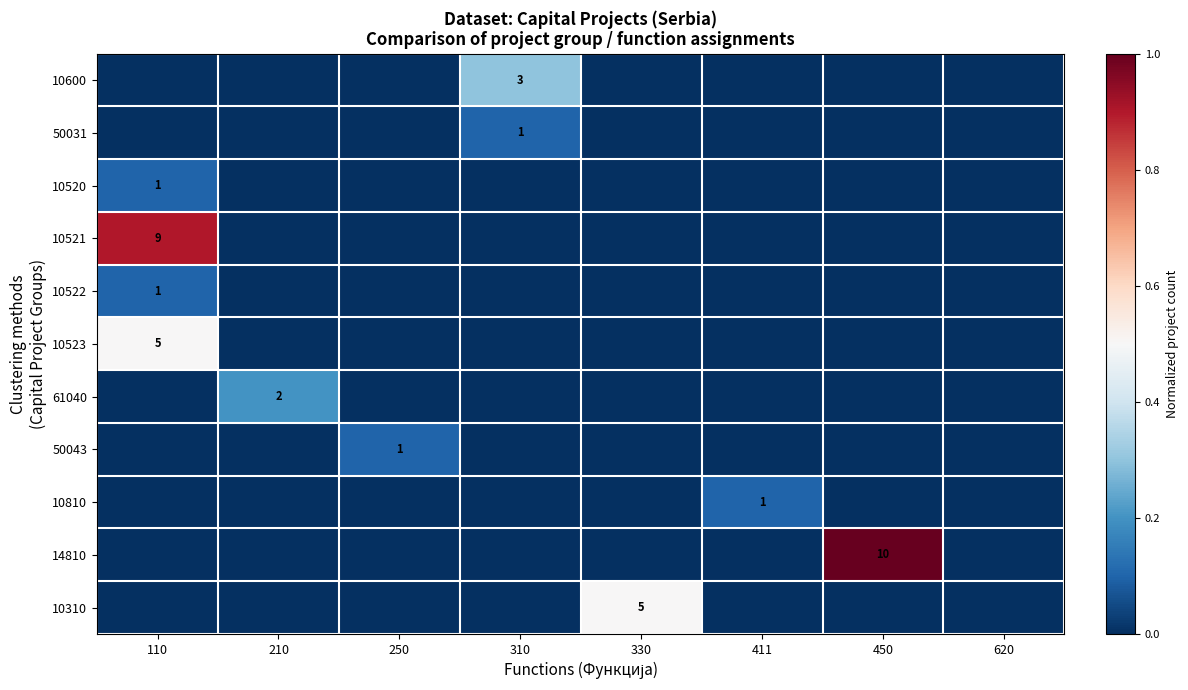

The value of 10522 at 110 is 2. True or false?

False